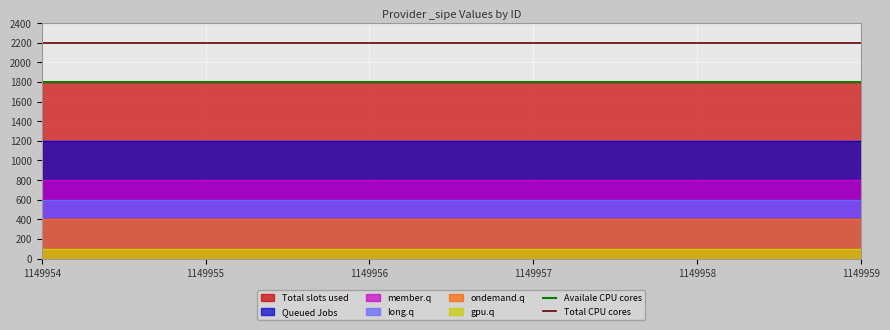

What is the minimum value for Total CPU cores?

2200